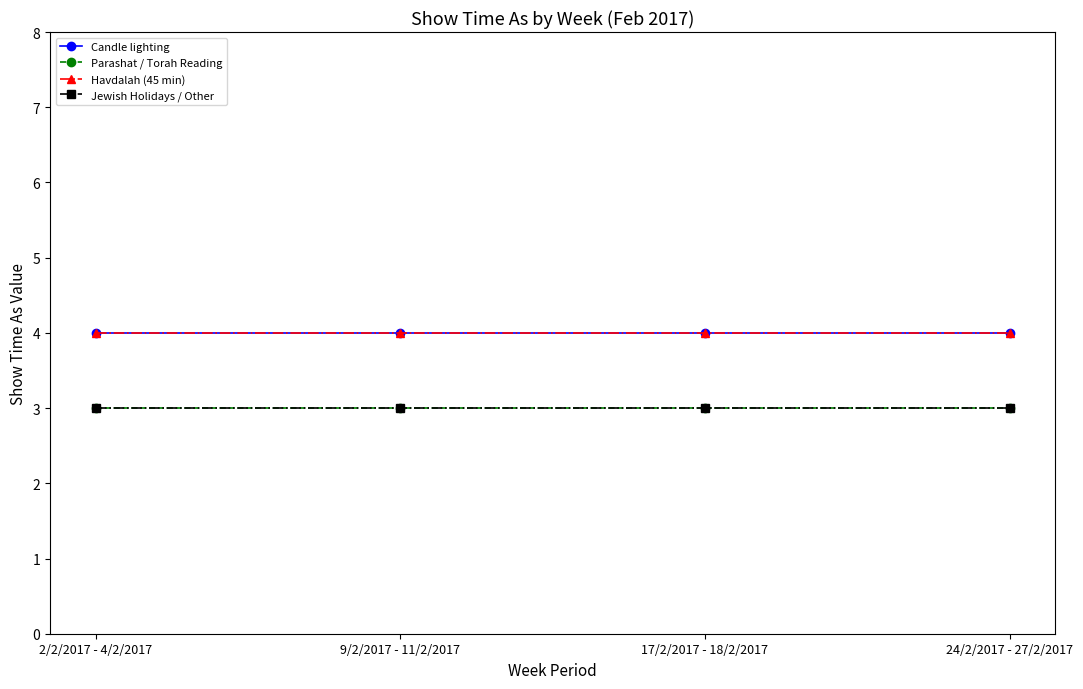

Where is Havdalah (45 min) nearest to the value 4?

2/2/2017 - 4/2/2017